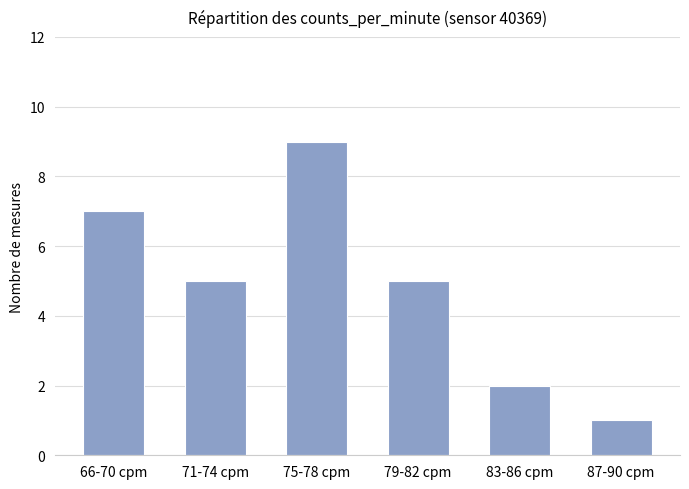

What is the difference between the maximum and minimum values?

8